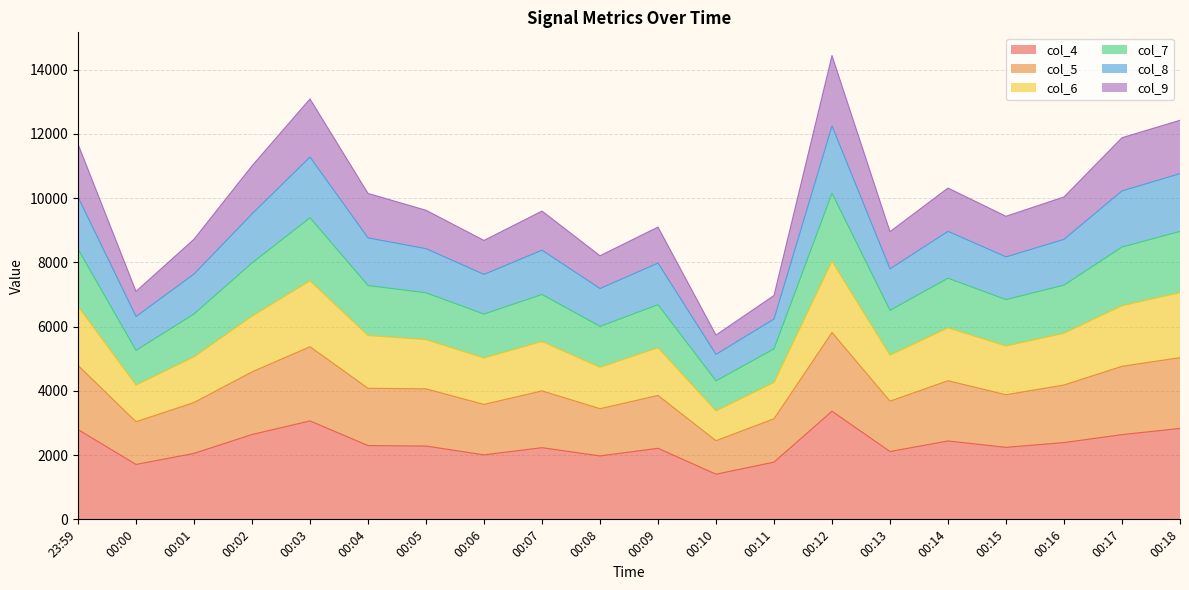

What is the label of the 14th point from the right?

00:05